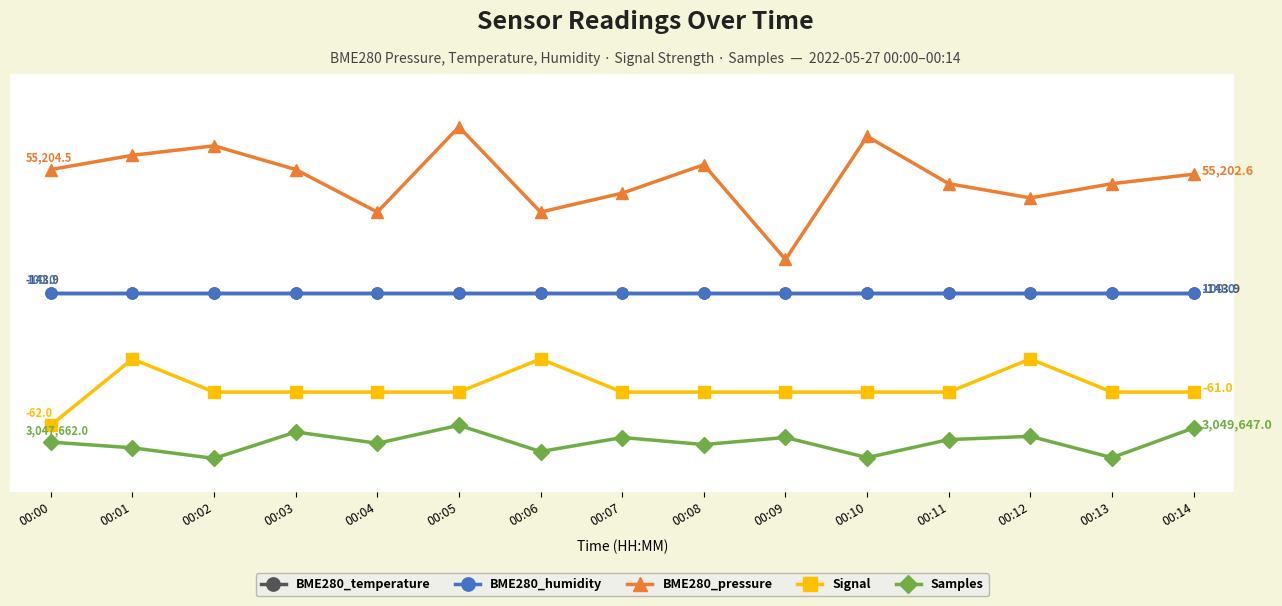

Is this an area chart (filled region under the line)?

No